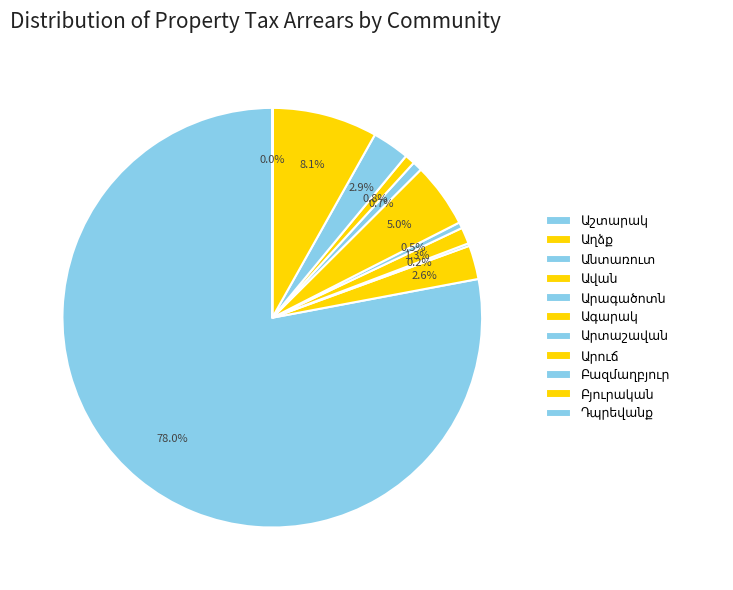

Is there a majority slice in this chart?

Yes